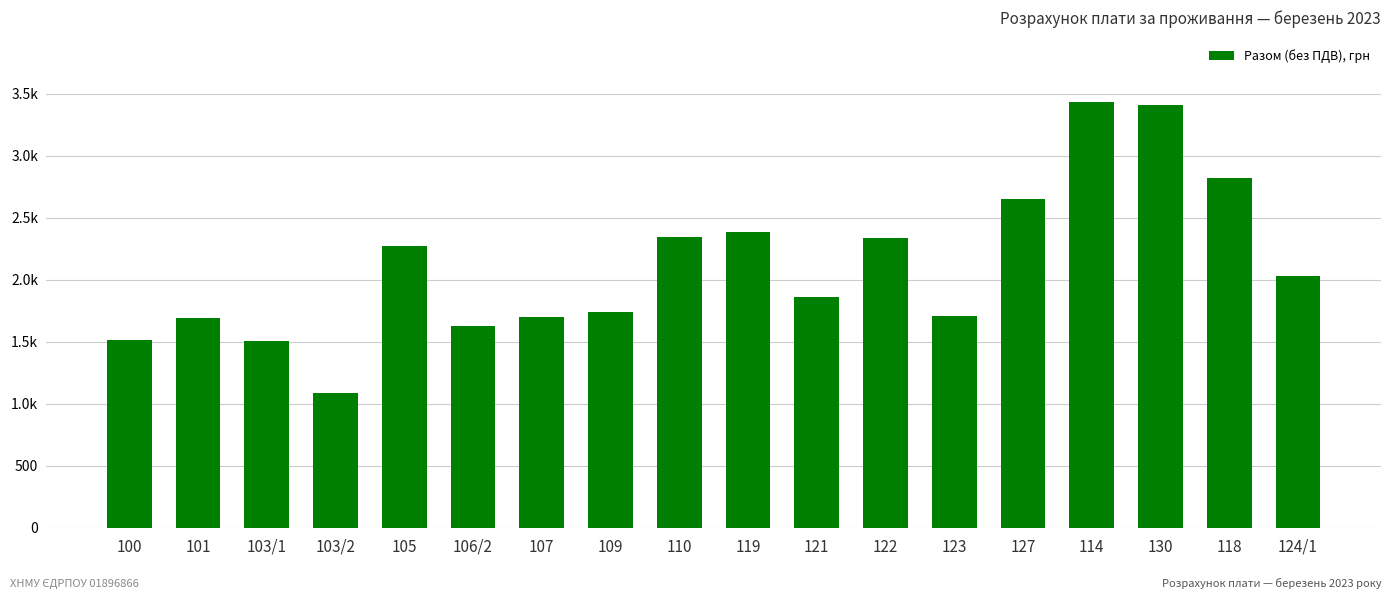

Between 101 and 130, which is larger?

130